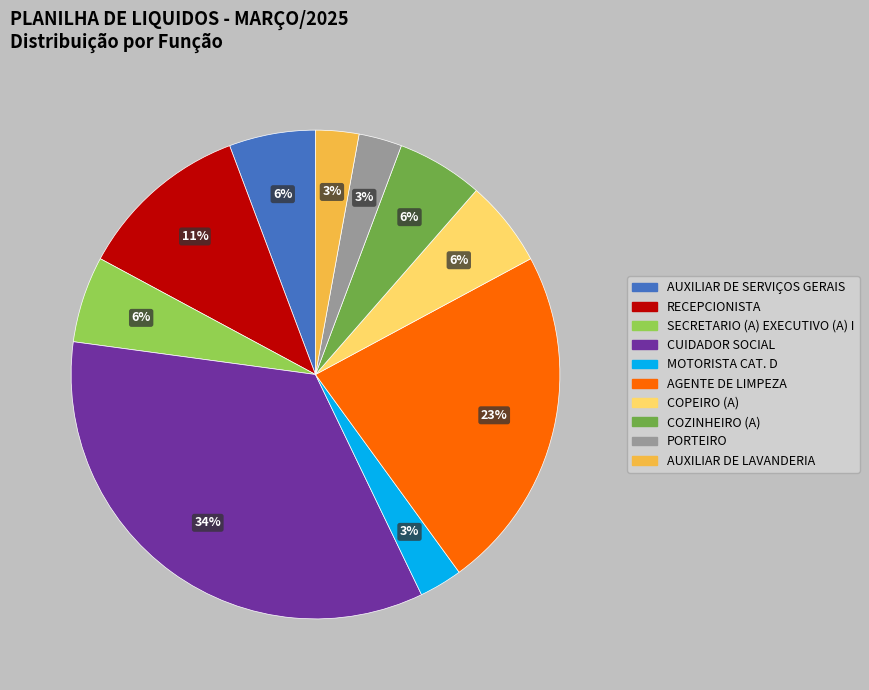

Is the sum of AUXILIAR DE SERVIÇOS GERAIS and COPEIRO (A) greater than half?

No